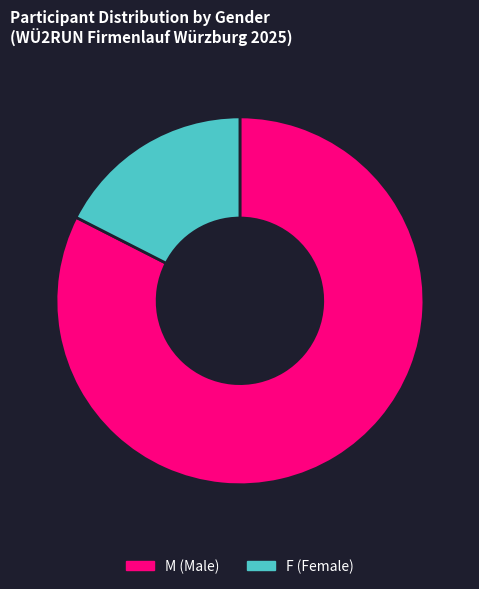

Rank the categories by value from highest to lowest.

M, F